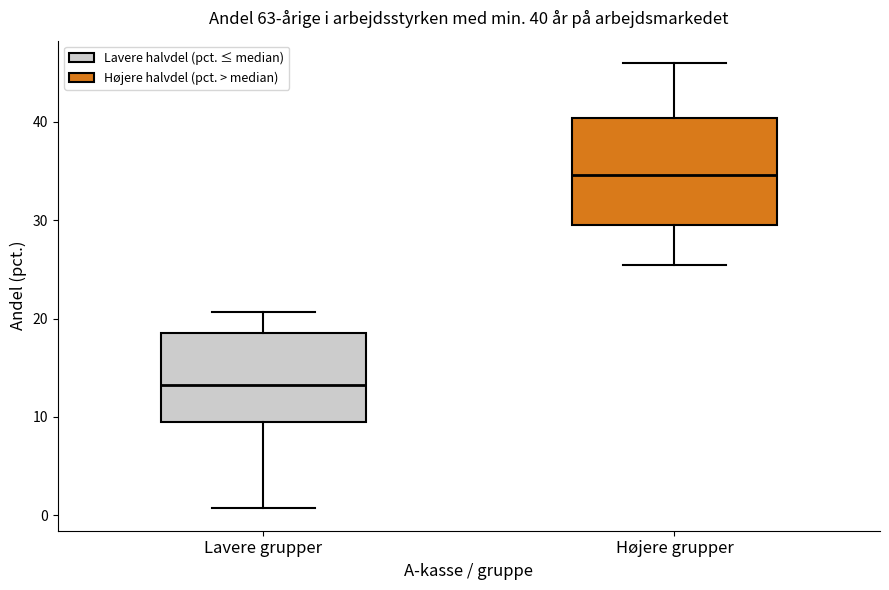

Which box's median line is the highest?

Højere grupper